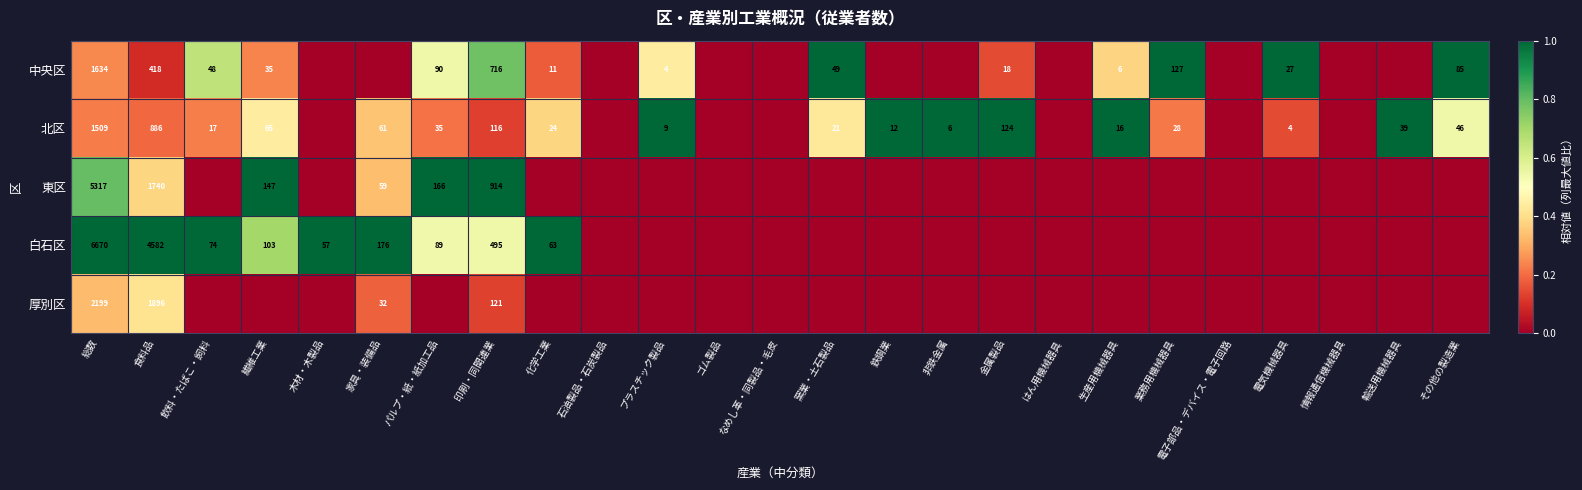

The 北区 series shows 16 at 鉄鋼業. True or false?

False